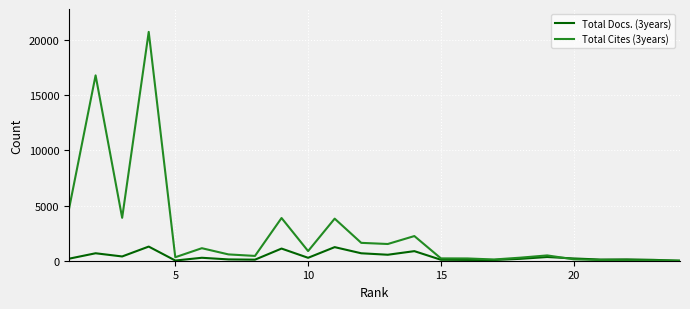

Which series has the largest total across all categories?

Total Cites (3years)